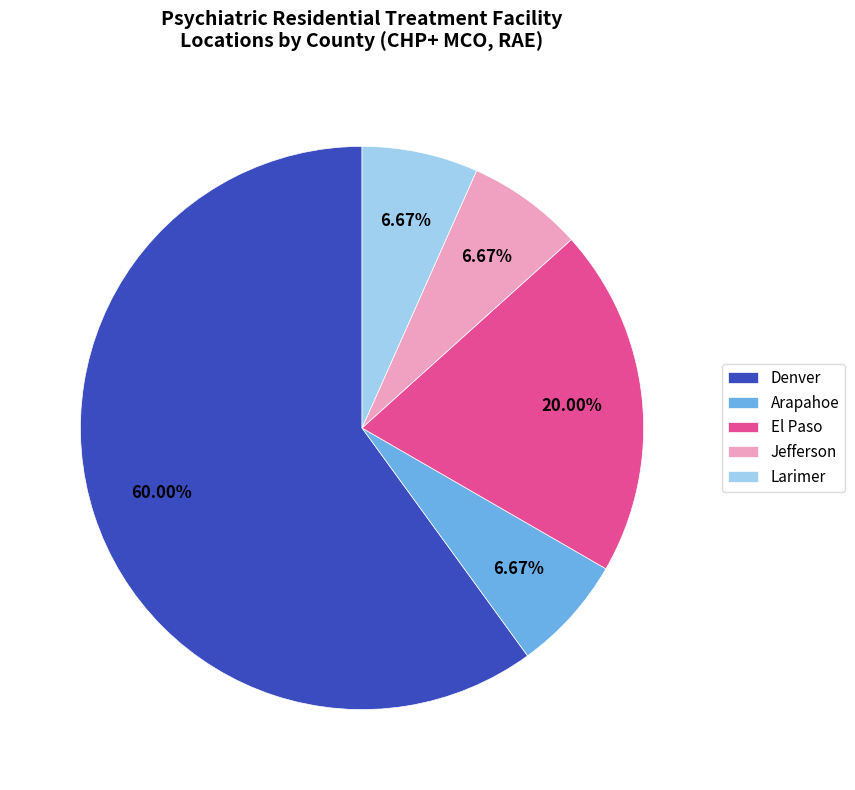

Do Larimer and Denver together represent more than half of the pie?

Yes